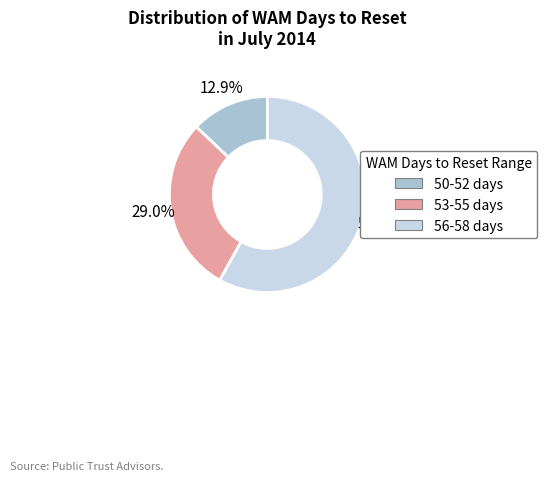

Which slice is the smallest?

50-52 days